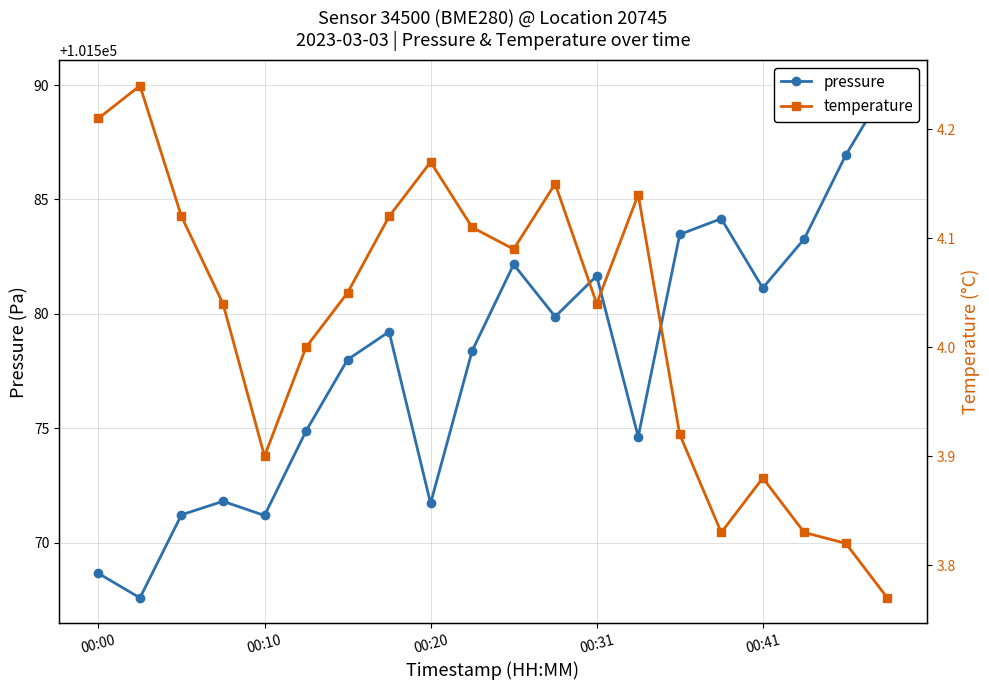

True or false: temperature and pressure intersect in this chart.

False